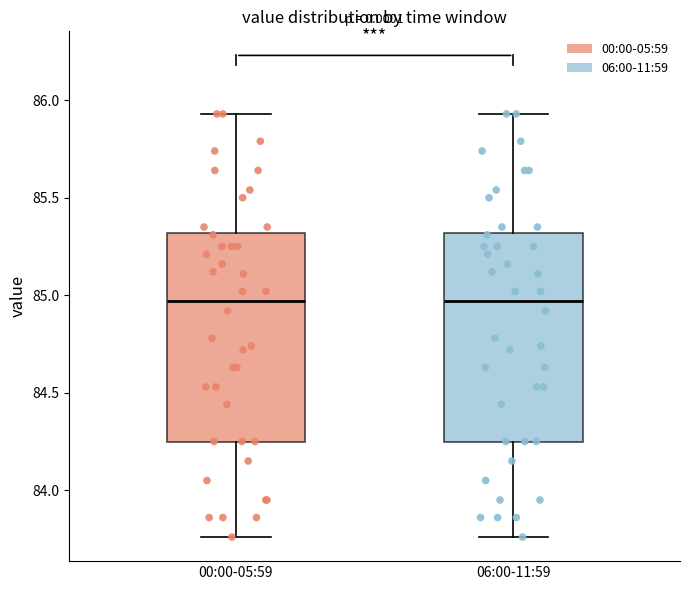

Reading left to right, transcribe this box plot: for each box, give where its median line is, the range the box spans, and where its two whiskers end, as read against the y-axis. The values are not printed on the chart, so give them approximately, as read against the axis.

00:00-05:59: median 84.95, box 84.25 to 85.30, whiskers 83.75 to 85.95
06:00-11:59: median 84.95, box 84.25 to 85.30, whiskers 83.75 to 85.95